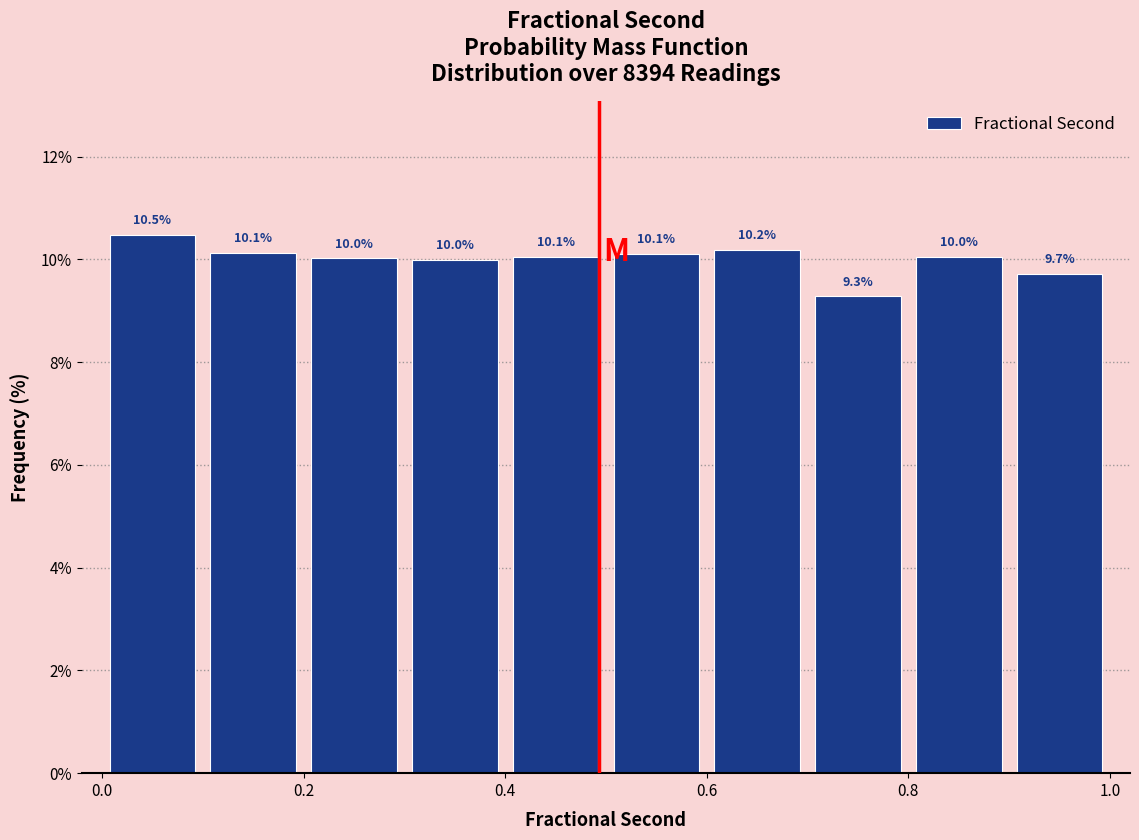

Reading left to right, list every bar in this chart as the range it spans on the x-axis followed by its height.

0.0 to 0.1: 10.5
0.1 to 0.2: 10.1
0.2 to 0.3: 10.0
0.3 to 0.4: 10.0
0.4 to 0.5: 10.1
0.5 to 0.6: 10.1
0.6 to 0.7: 10.2
0.7 to 0.8: 9.3
0.8 to 0.9: 10.0
0.9 to 1.0: 9.7